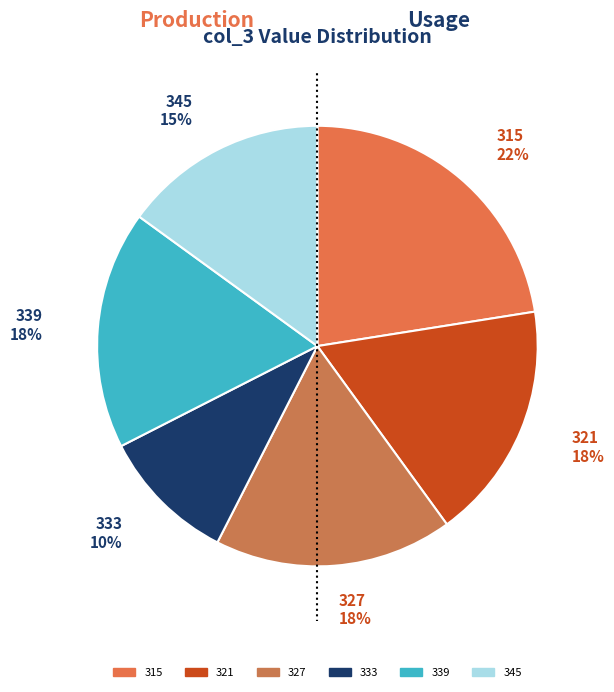

Is there any slice that represents more than half of the pie?

No